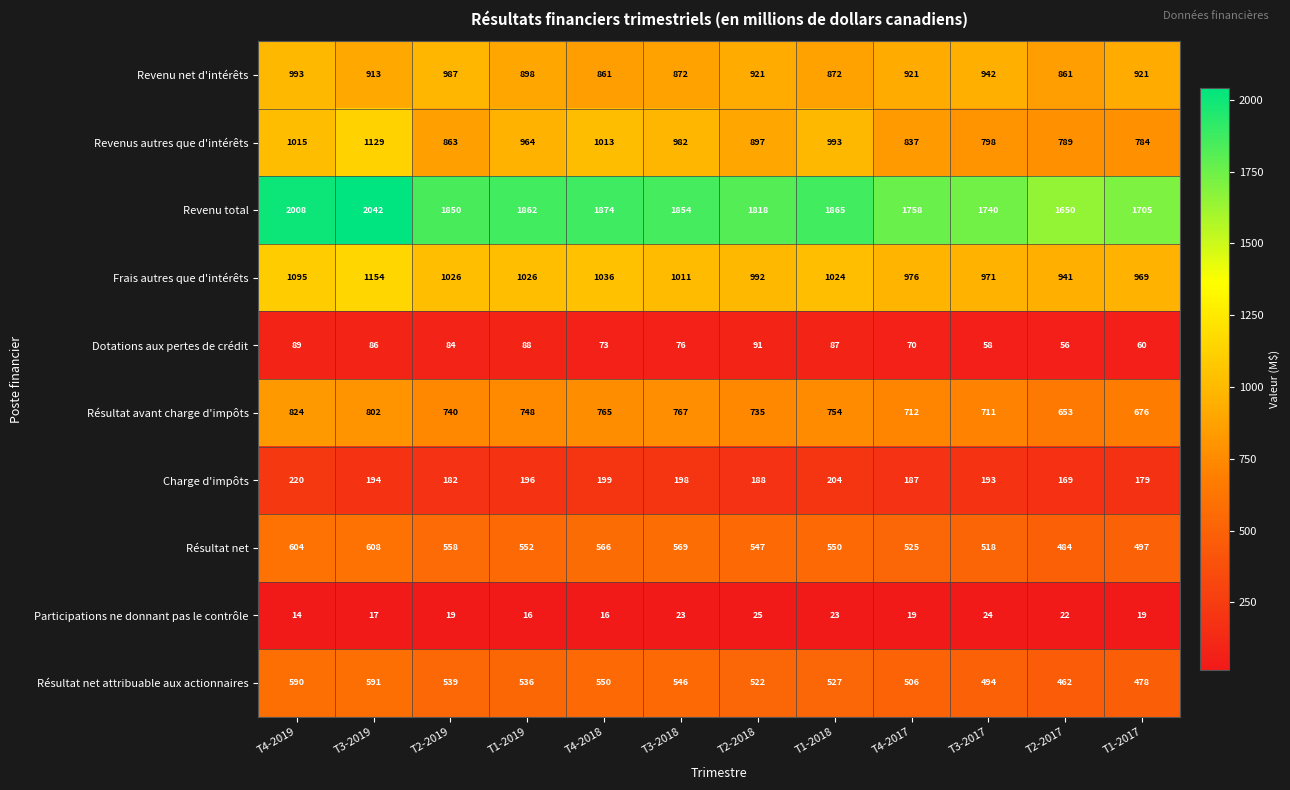

Which series changed the most between T3-2018 and T1-2017?

Revenus autres que d'intérêts